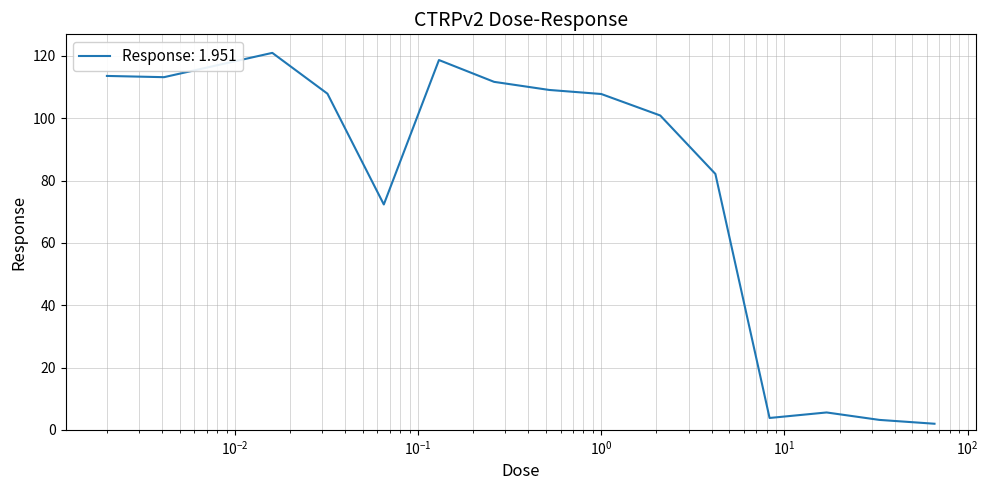

What is the difference between the maximum and minimum values?

119.0